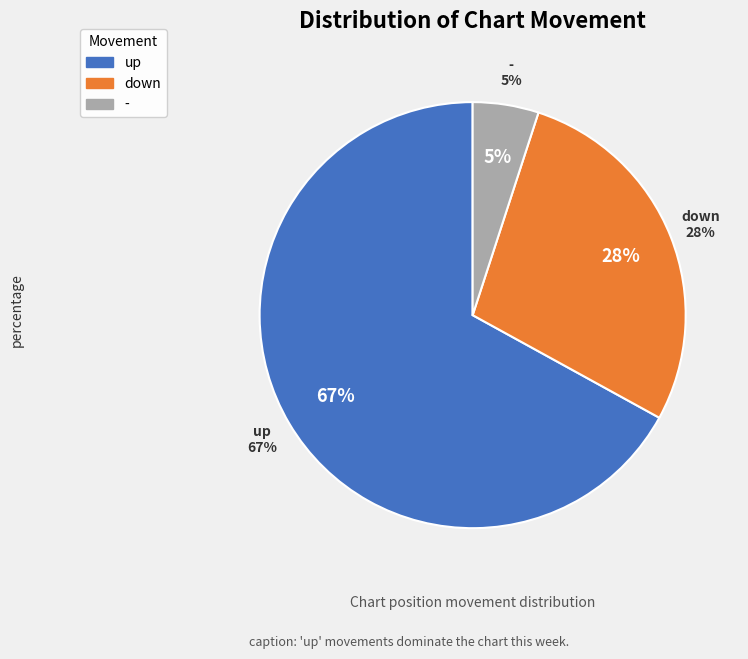

Which category has the biggest portion of the pie?

up